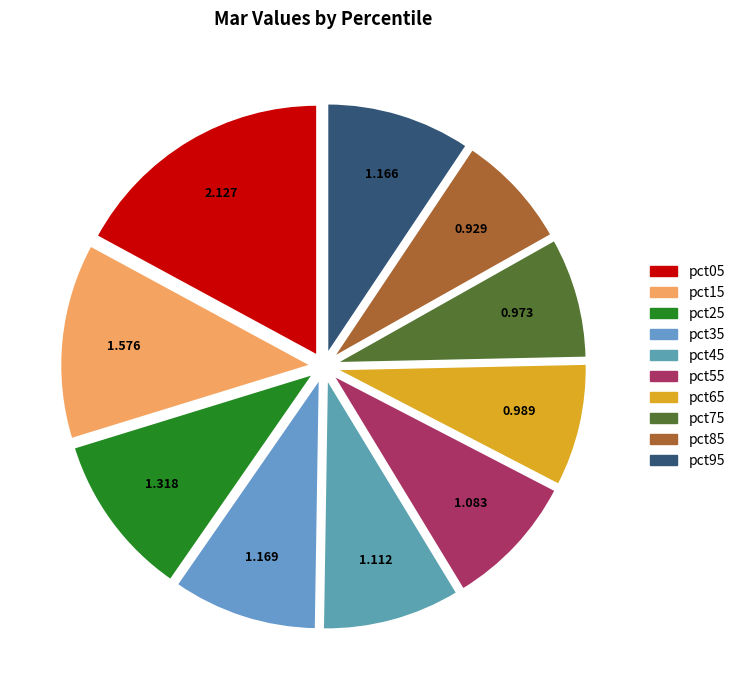

The pct95 slice represents 1% of the pie. True or false?

False